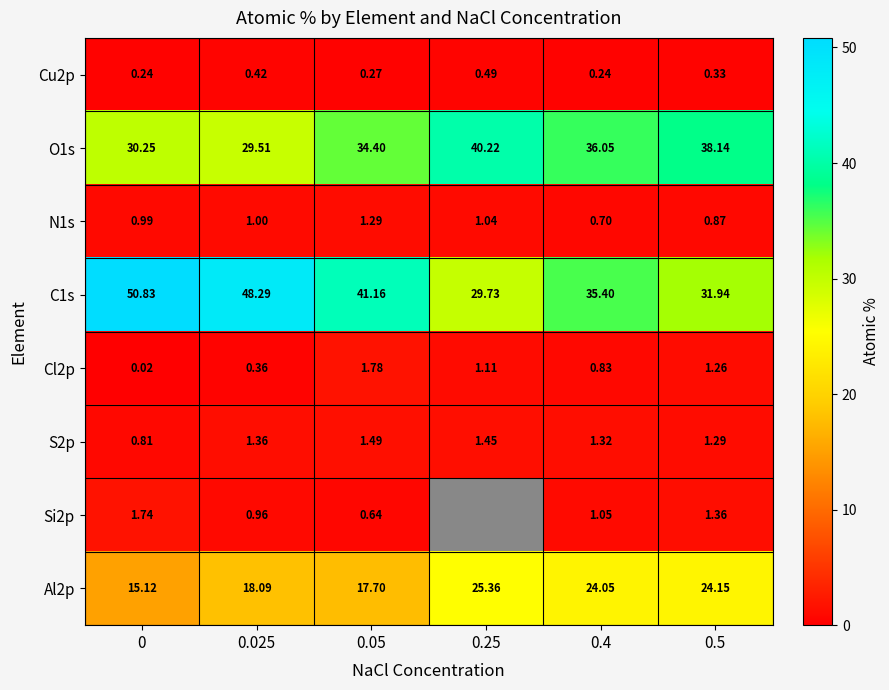

Which series changed the most between 0.25 and 0.4?

C1s